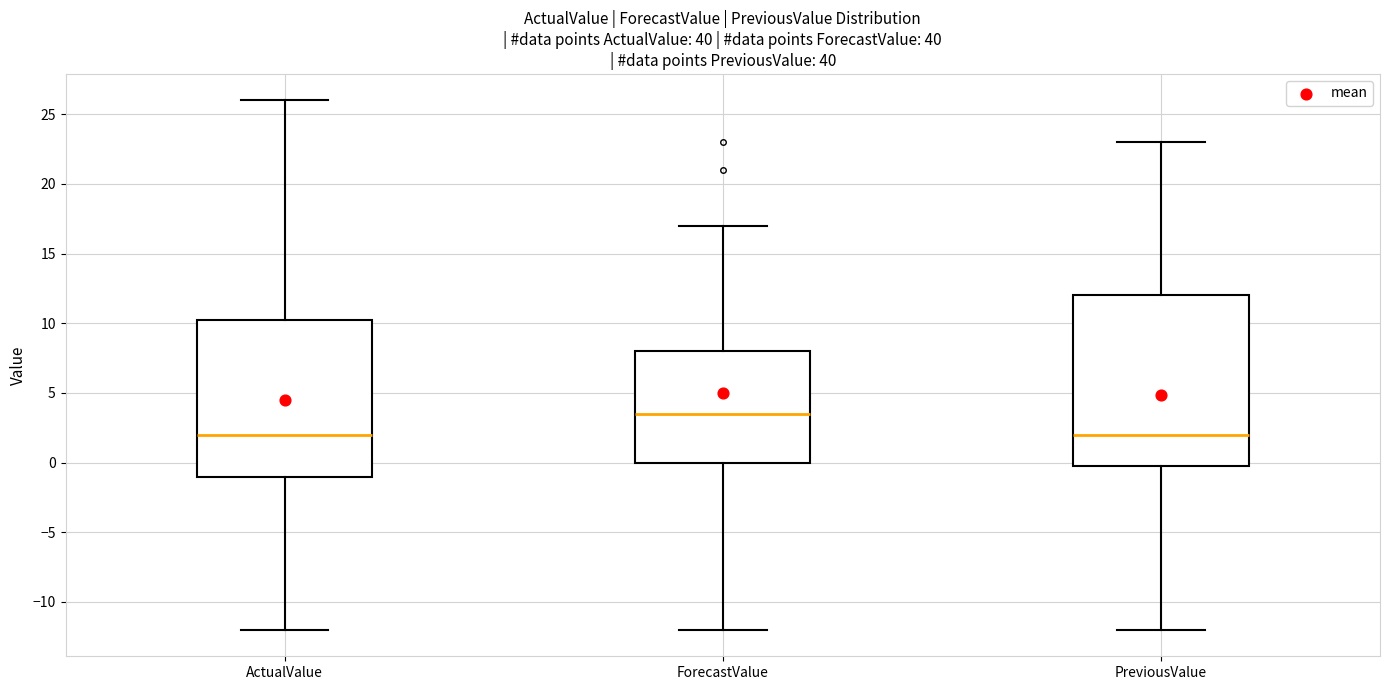

Where does the upper whisker of the box for ActualValue end on the y-axis? The values are not printed on the chart, so give them approximately, as read against the axis.

26.0